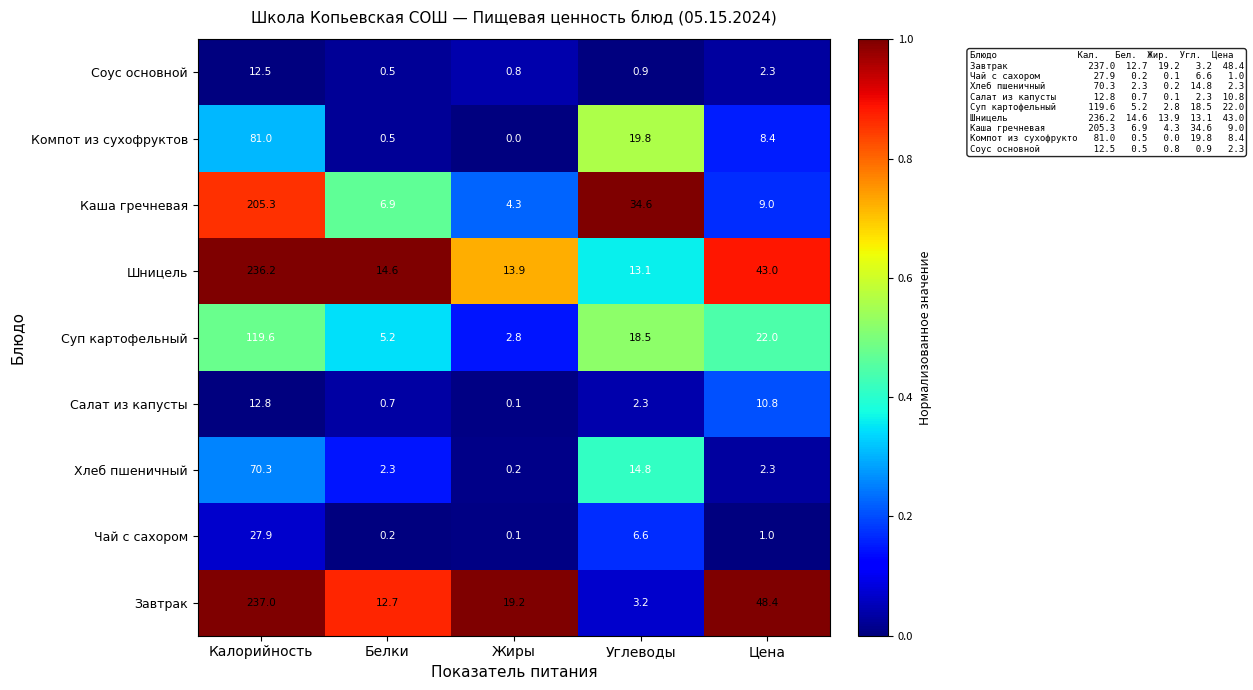

What is the total value across all series at Белки?

43.6